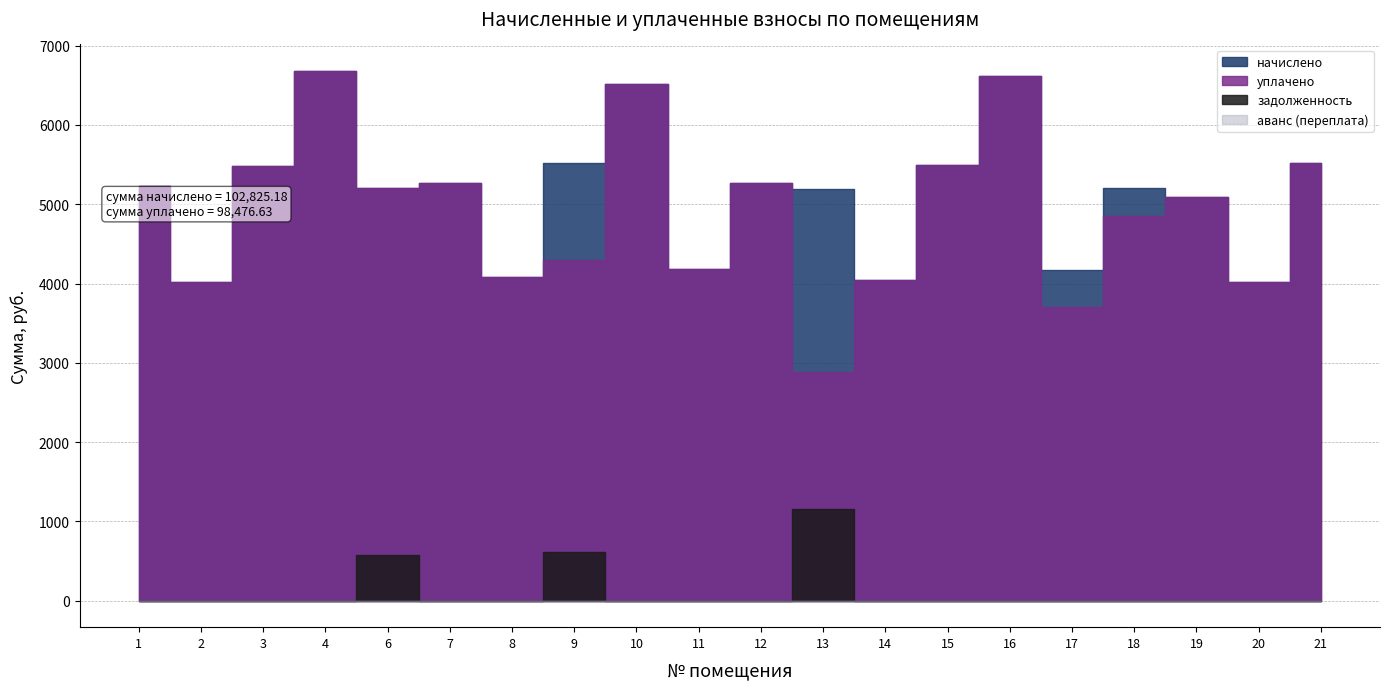

Which has a higher value, 18 or 2?

18